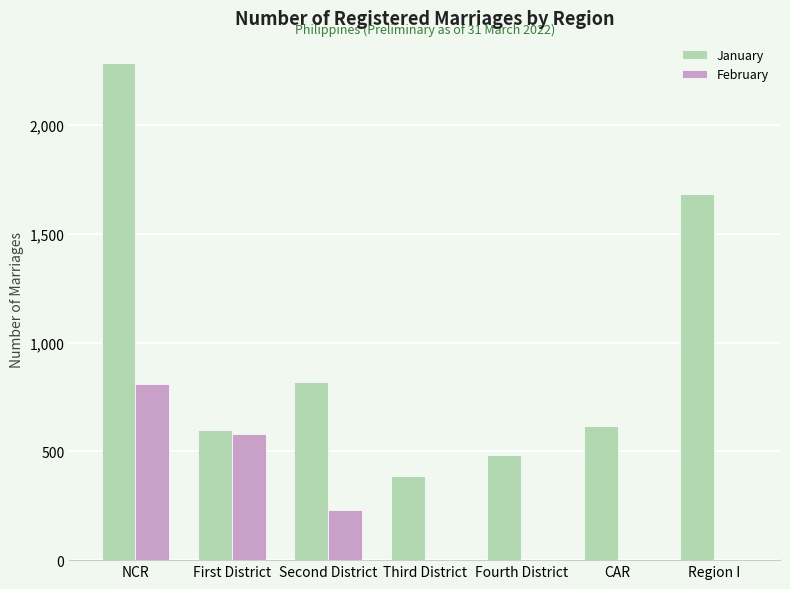

Which series has the largest range (max minus min)?

January